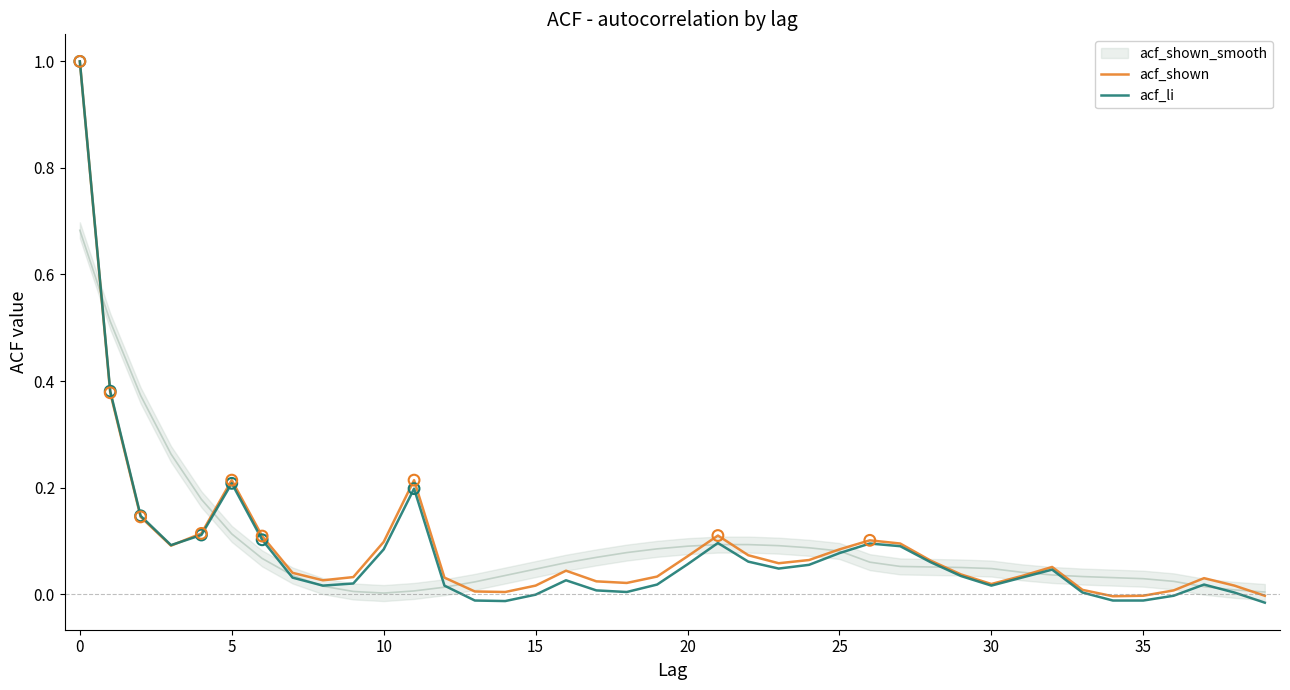

At how many categories does at least one series exceed 0?

37